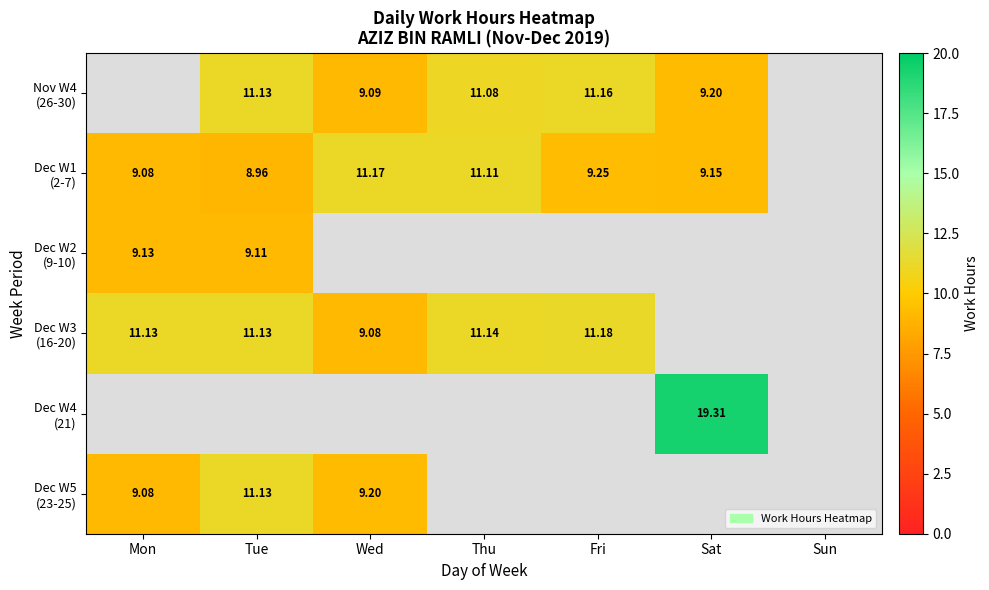

Which category has the highest value across all series?

Sat